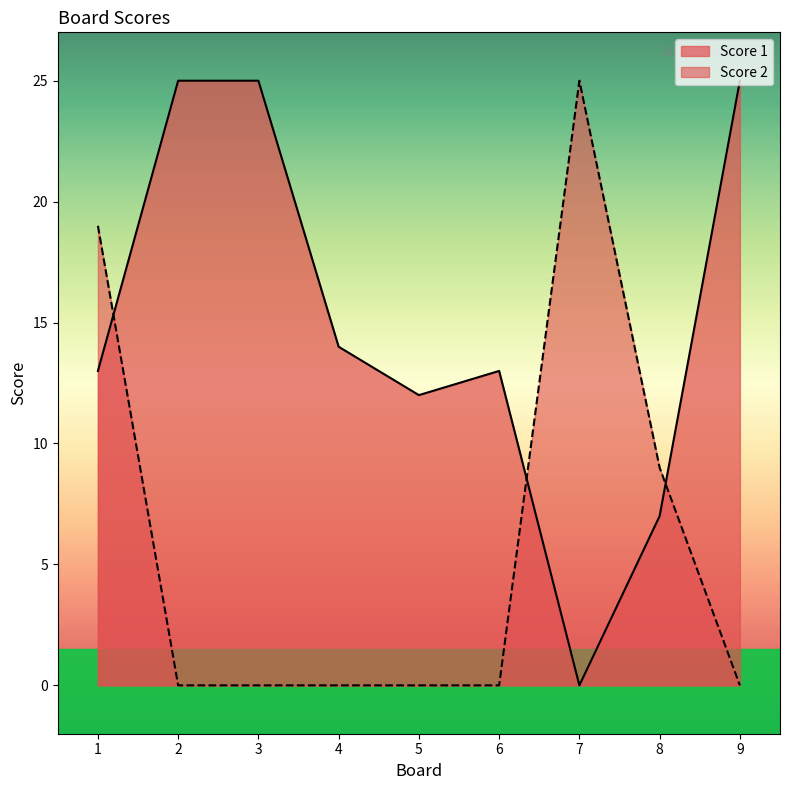

What is the sum of the Score 2 values at 5 and 7?

25